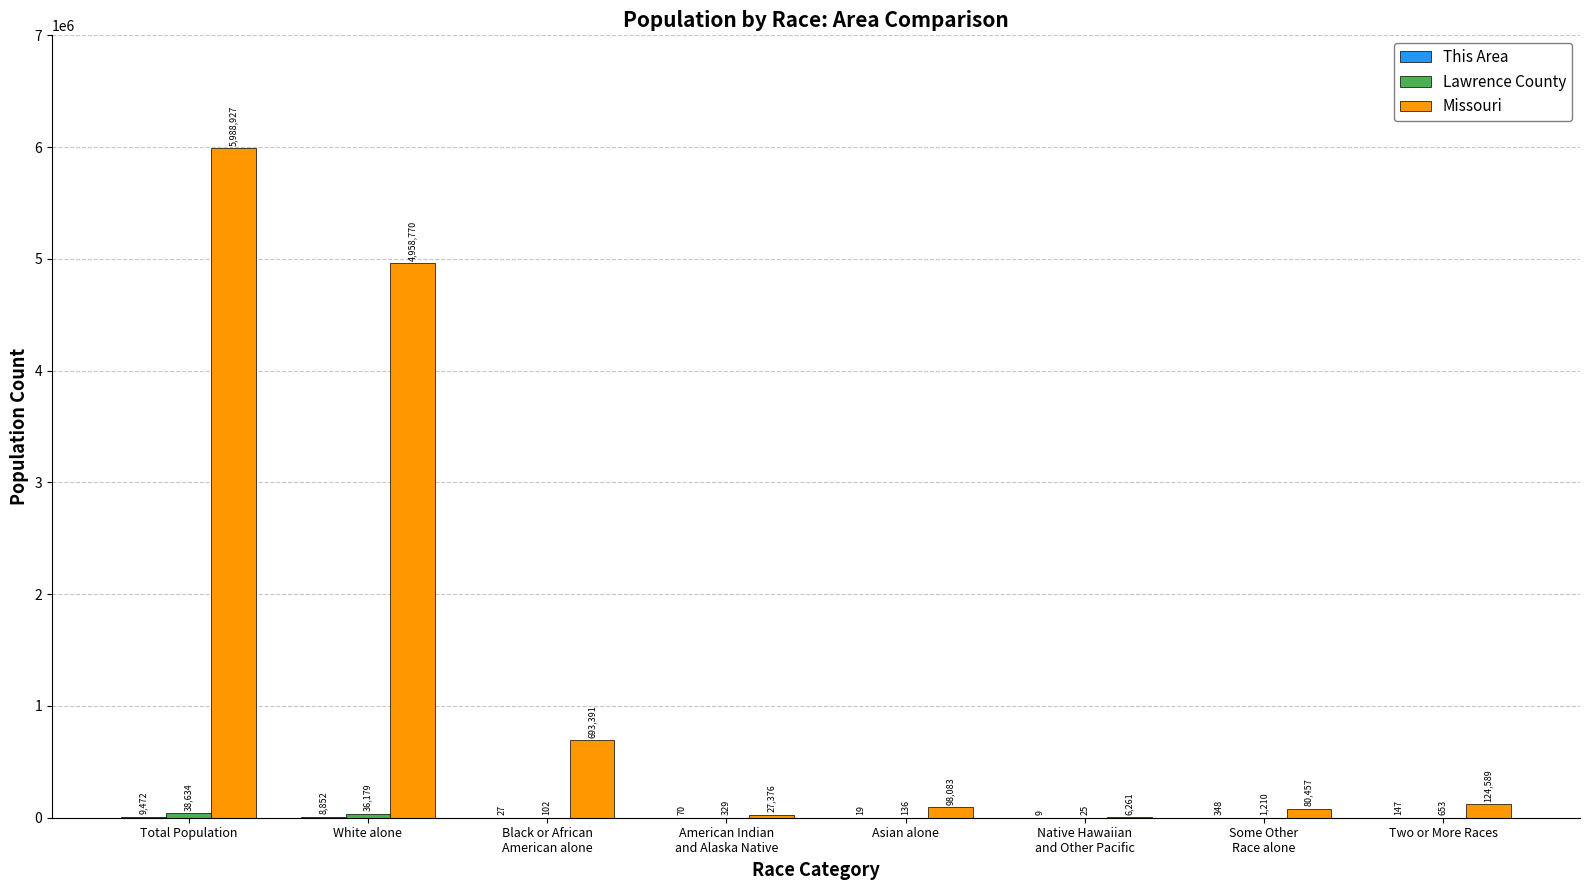

How many groups of bars are there?

8